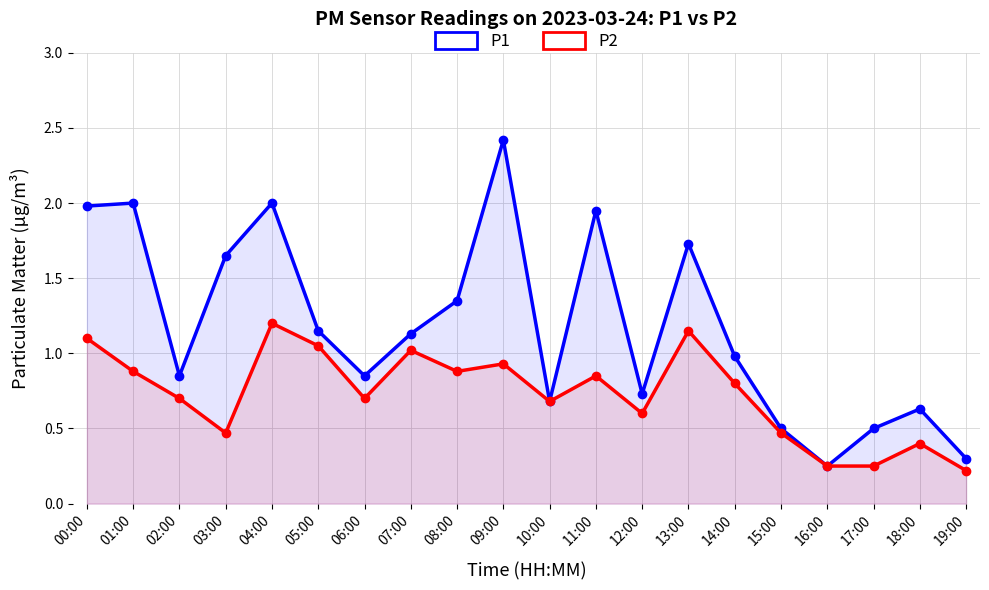

What is the approximate value of P1 at 12:00?

0.7